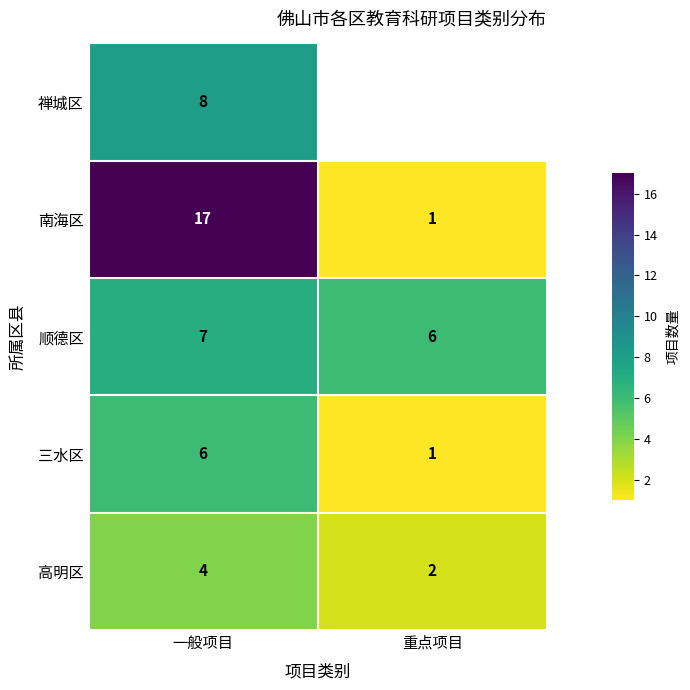

What is the spread (max minus min) of values at 一般项目?

13